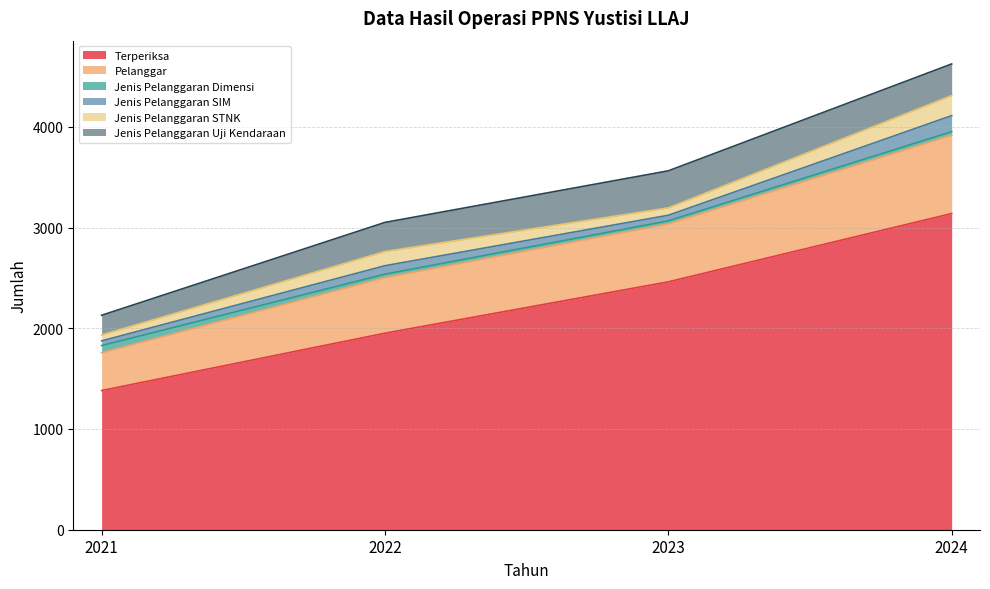

What is the value of the Jenis Pelanggaran STNK point at the 1st from the left?

58